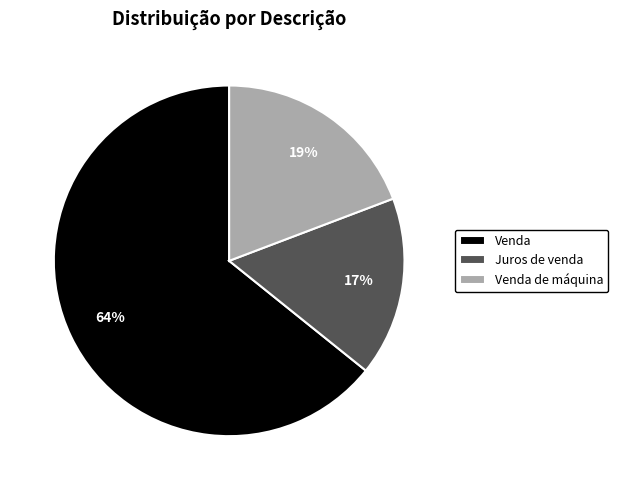

Is Juros de venda the majority of the pie?

No